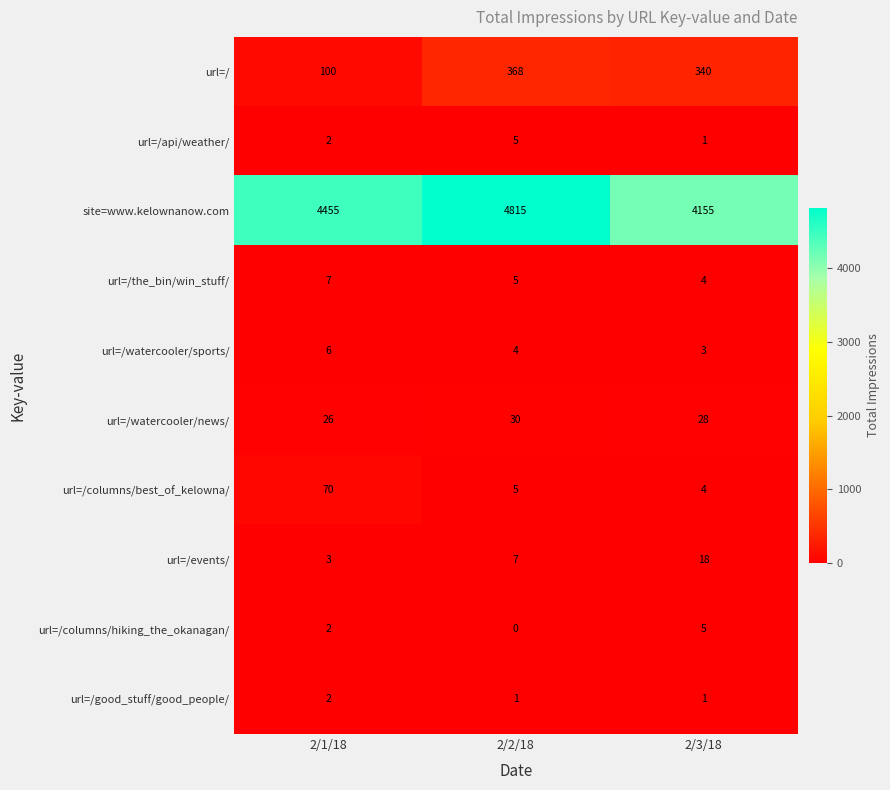

What is the difference between the maximum and second lowest values in the url=/columns/hiking_the_okanagan/ series?

3